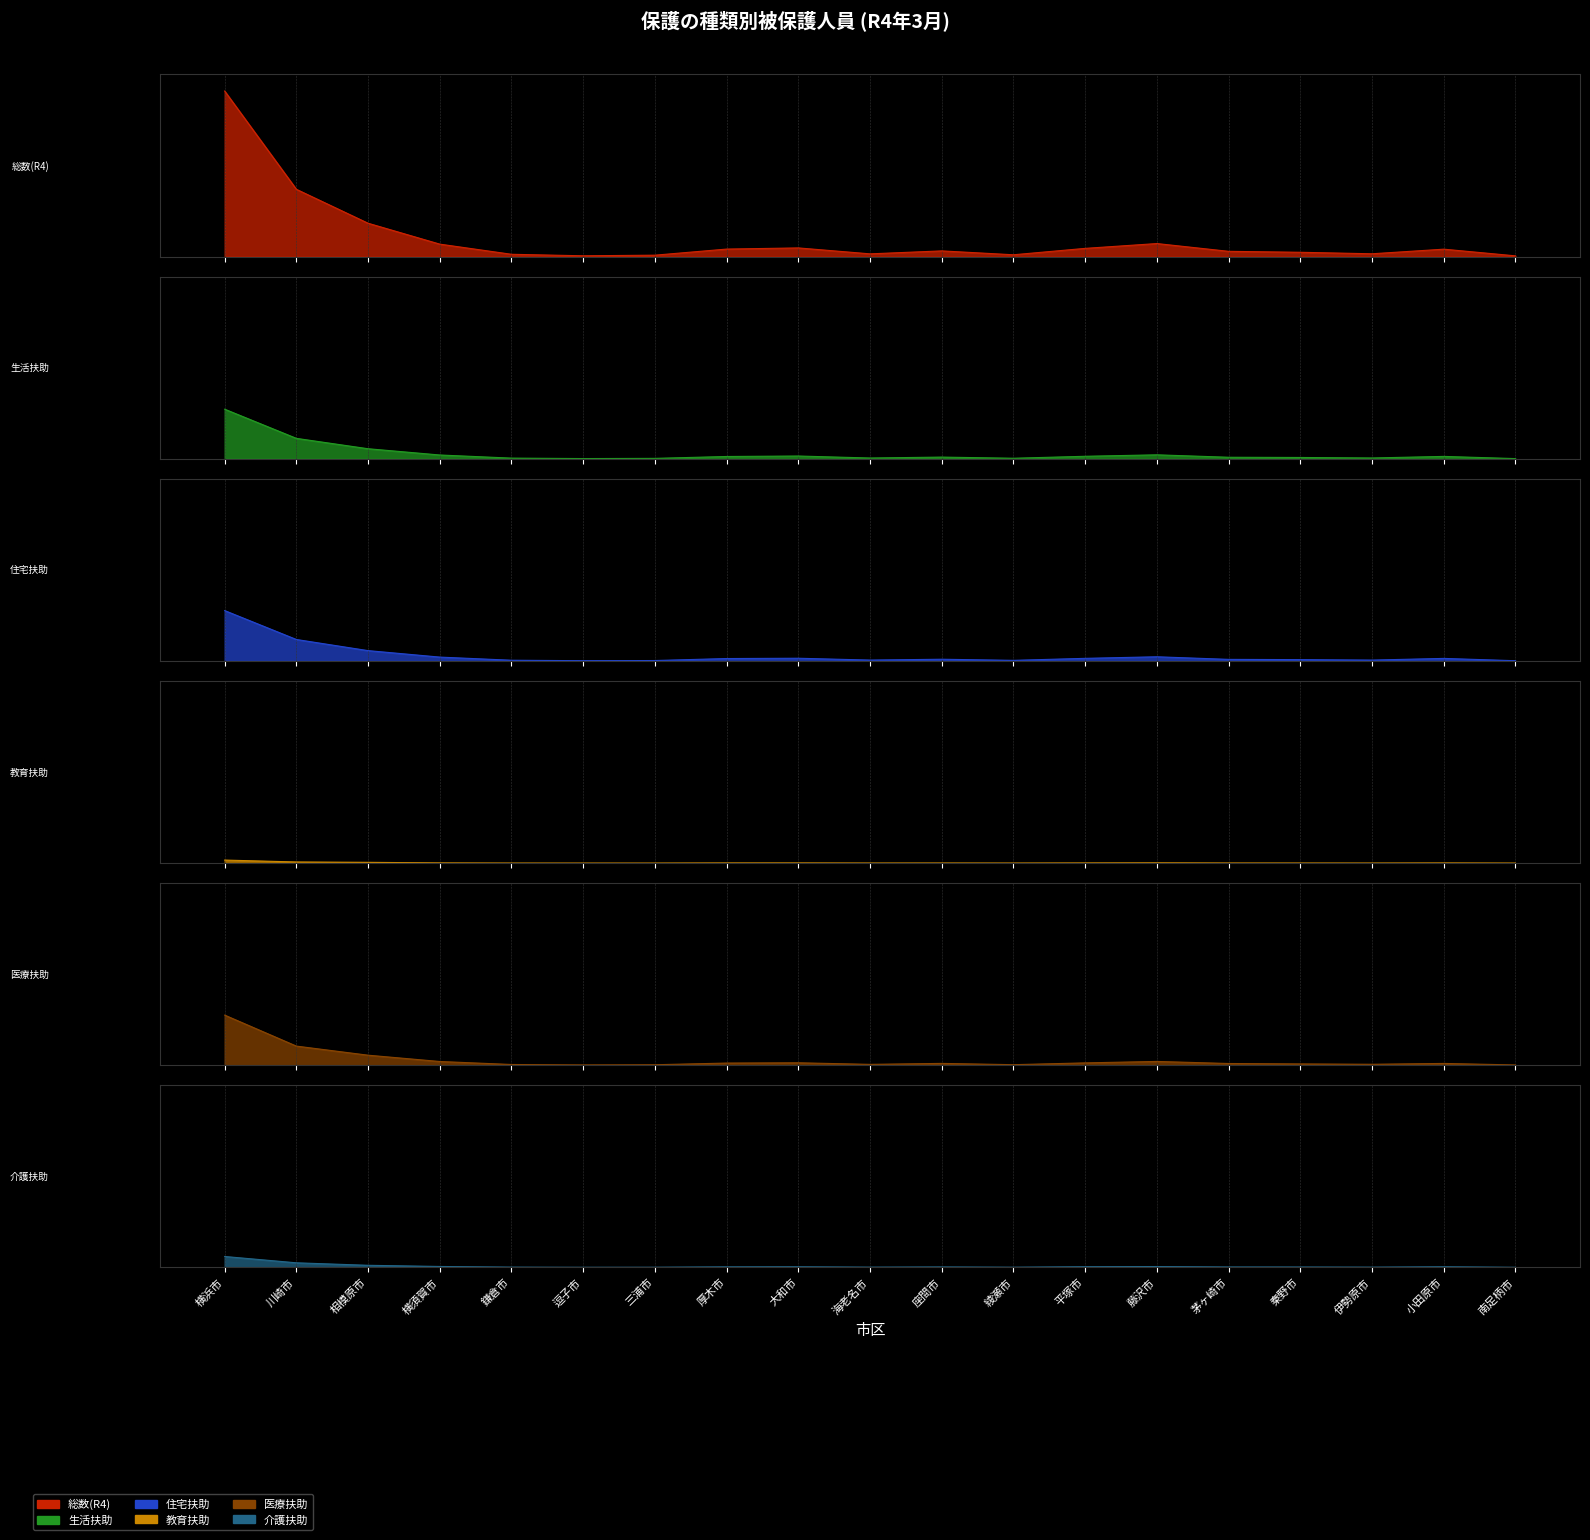

Reading right to left, transcribe all the data shown in this chart.

総数(R4): 南足柄市=0.0	小田原市=0.0	伊勢原市=0.0	秦野市=0.0	茅ヶ崎市=0.0	藤沢市=0.1	平塚市=0.1	綾瀬市=0.0	座間市=0.0	海老名市=0.0	大和市=0.1	厚木市=0.0	三浦市=0.0	逗子市=0.0	鎌倉市=0.0	横須賀市=0.1	相模原市=0.2	川崎市=0.4	横浜市=1.0
生活扶助: 南足柄市=0.0	小田原市=0.0	伊勢原市=0.0	秦野市=0.0	茅ヶ崎市=0.0	藤沢市=0.0	平塚市=0.0	綾瀬市=0.0	座間市=0.0	海老名市=0.0	大和市=0.0	厚木市=0.0	三浦市=0.0	逗子市=0.0	鎌倉市=0.0	横須賀市=0.0	相模原市=0.1	川崎市=0.1	横浜市=0.3
住宅扶助: 南足柄市=0.0	小田原市=0.0	伊勢原市=0.0	秦野市=0.0	茅ヶ崎市=0.0	藤沢市=0.0	平塚市=0.0	綾瀬市=0.0	座間市=0.0	海老名市=0.0	大和市=0.0	厚木市=0.0	三浦市=0.0	逗子市=0.0	鎌倉市=0.0	横須賀市=0.0	相模原市=0.1	川崎市=0.1	横浜市=0.3
教育扶助: 南足柄市=0.0	小田原市=0.0	伊勢原市=0.0	秦野市=0.0	茅ヶ崎市=0.0	藤沢市=0.0	平塚市=0.0	綾瀬市=0.0	座間市=0.0	海老名市=0.0	大和市=0.0	厚木市=0.0	三浦市=0.0	逗子市=0.0	鎌倉市=0.0	横須賀市=0.0	相模原市=0.0	川崎市=0.0	横浜市=0.0
医療扶助: 南足柄市=0.0	小田原市=0.0	伊勢原市=0.0	秦野市=0.0	茅ヶ崎市=0.0	藤沢市=0.0	平塚市=0.0	綾瀬市=0.0	座間市=0.0	海老名市=0.0	大和市=0.0	厚木市=0.0	三浦市=0.0	逗子市=0.0	鎌倉市=0.0	横須賀市=0.0	相模原市=0.1	川崎市=0.1	横浜市=0.3
介護扶助: 南足柄市=0.0	小田原市=0.0	伊勢原市=0.0	秦野市=0.0	茅ヶ崎市=0.0	藤沢市=0.0	平塚市=0.0	綾瀬市=0.0	座間市=0.0	海老名市=0.0	大和市=0.0	厚木市=0.0	三浦市=0.0	逗子市=0.0	鎌倉市=0.0	横須賀市=0.0	相模原市=0.0	川崎市=0.0	横浜市=0.1